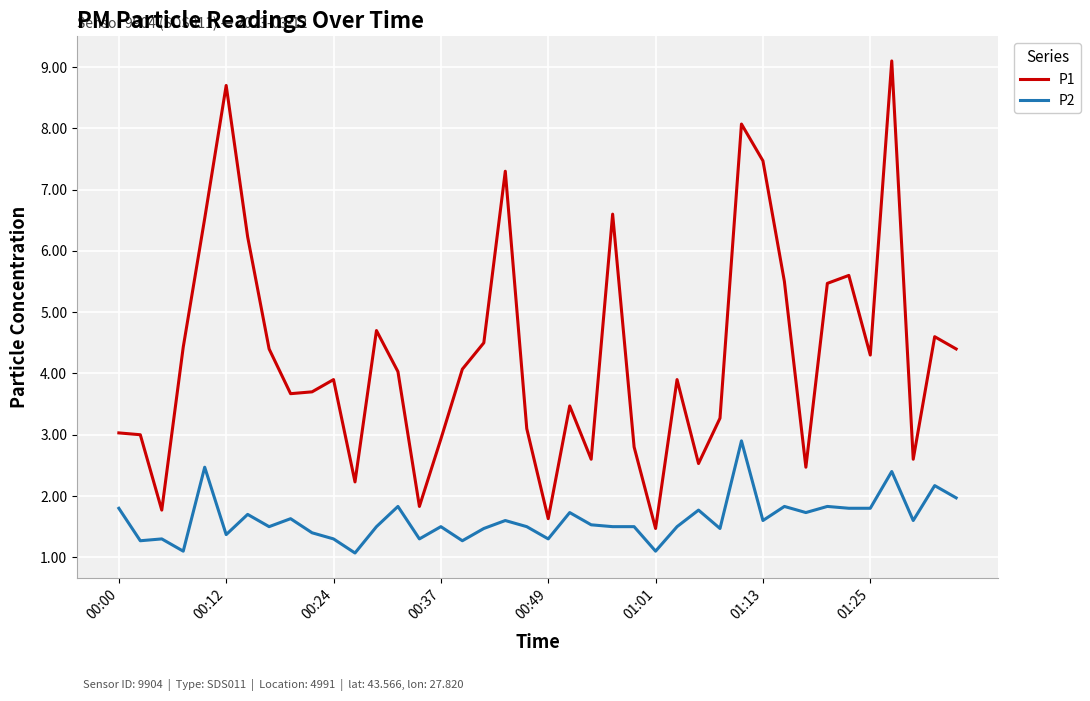

Which series has the largest total across all categories?

P1